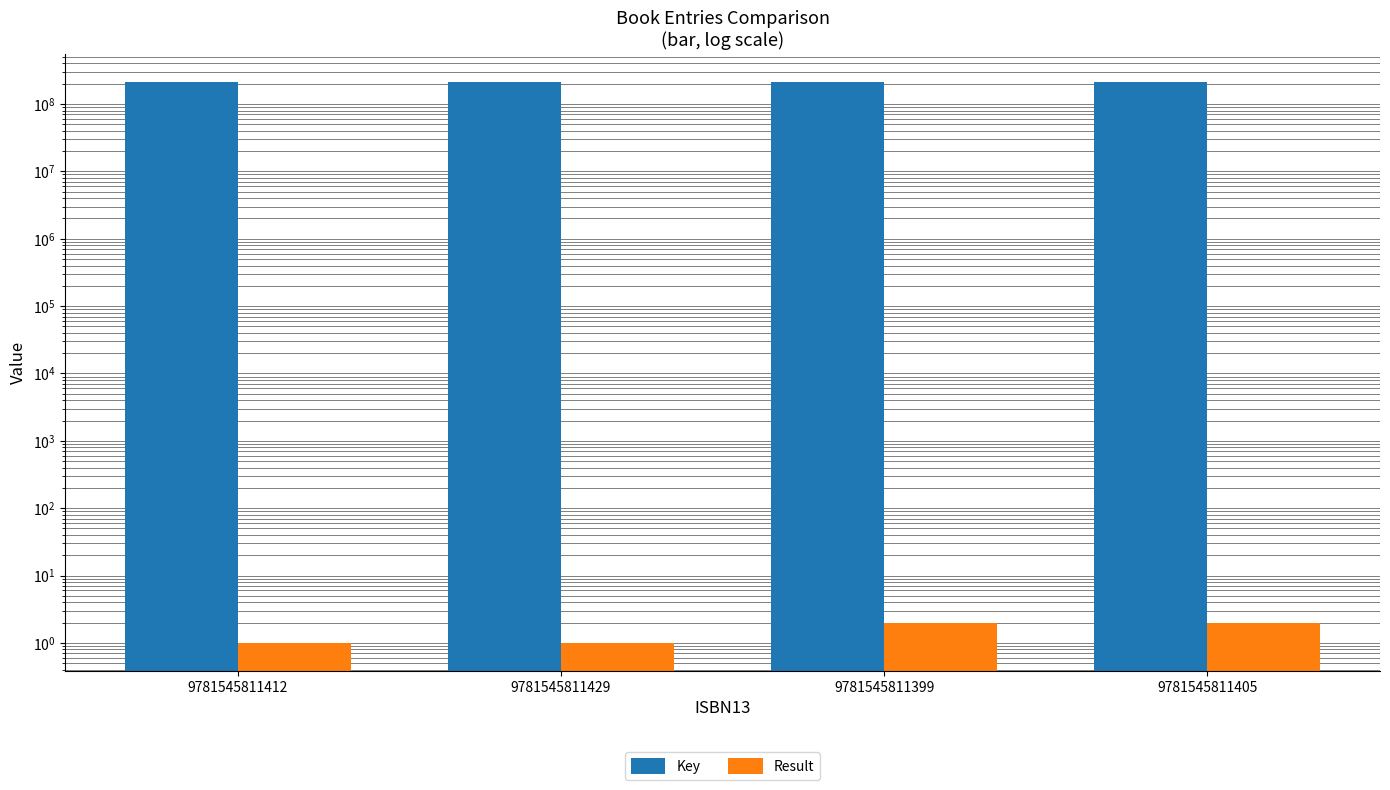

True or false: Result has a value of 3 at 9781545811399.

False